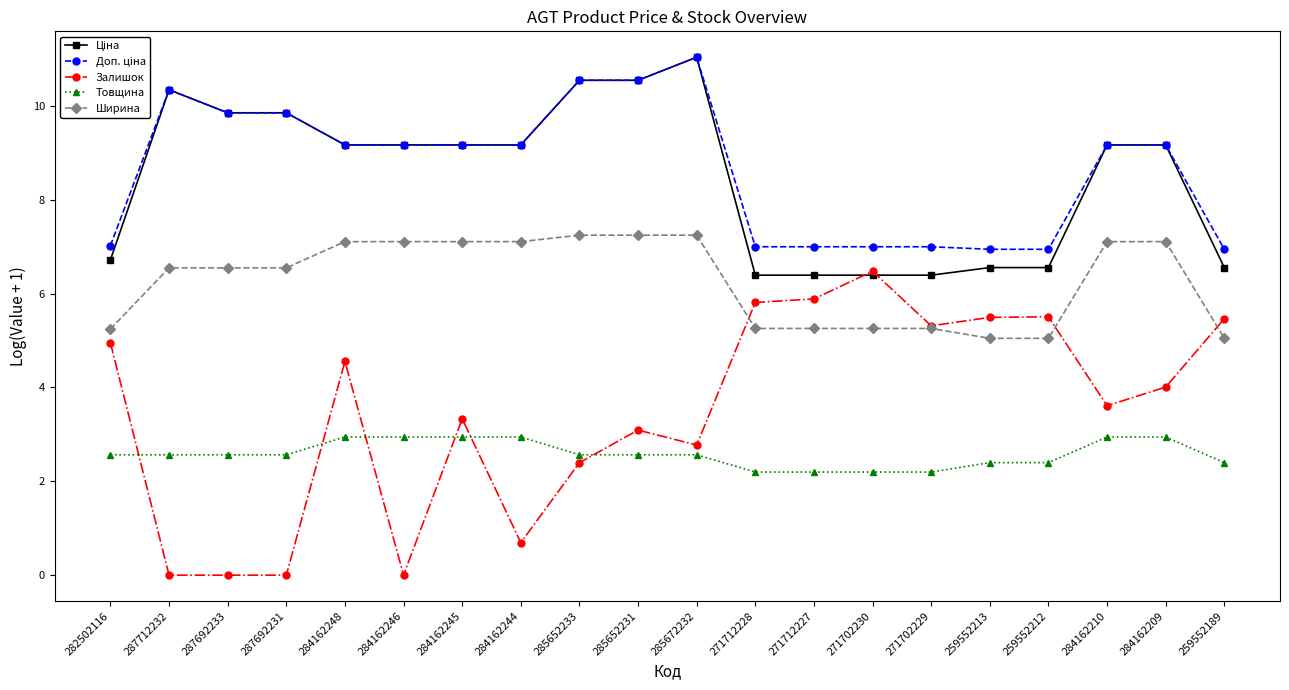

True or false: Ширина and Товщина intersect in this chart.

False